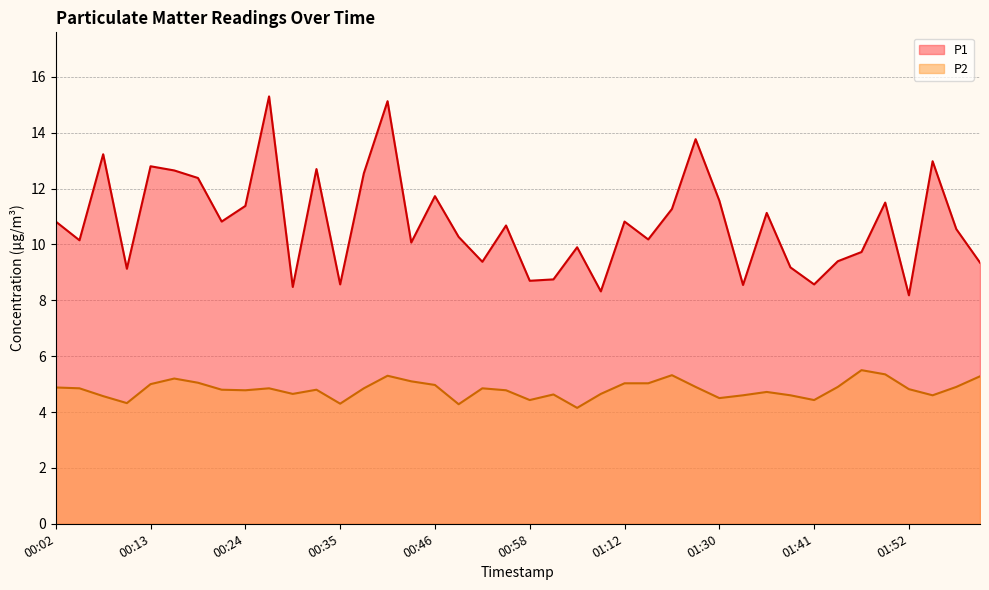

The P2 series shows 7.5 at 00:21. True or false?

False